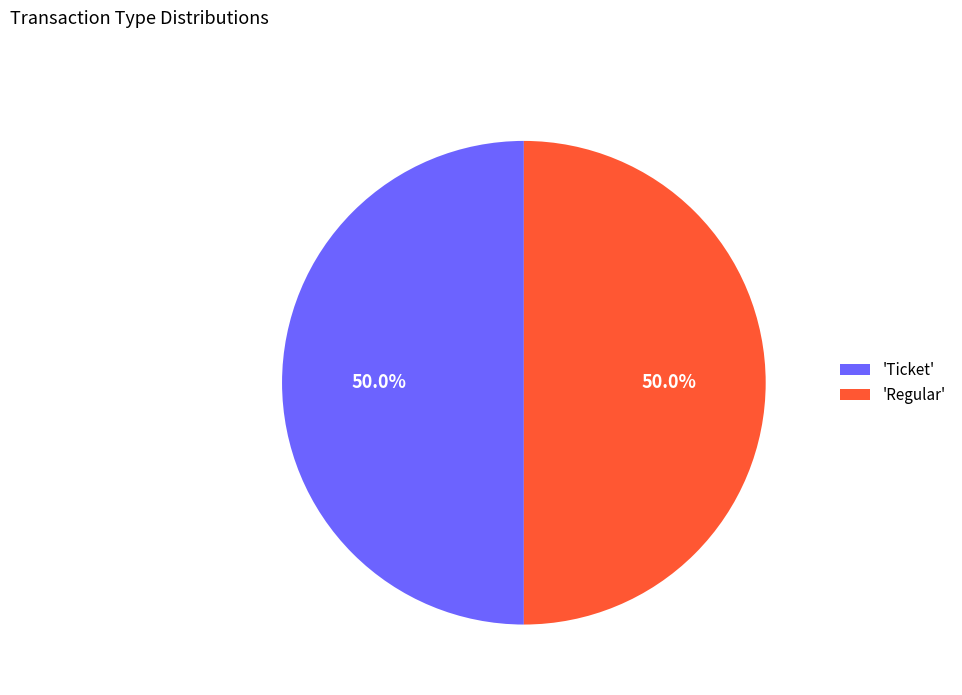

Do 'Regular' and 'Ticket' together represent more than half of the pie?

Yes